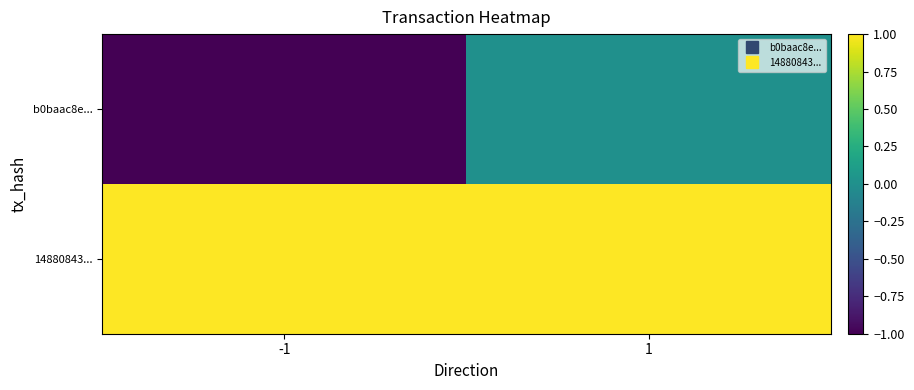

Reading right to left, transcribe all the data shown in this chart.

b0baac8e...: 1=0	-1=-1
14880843...: 1=1	-1=1